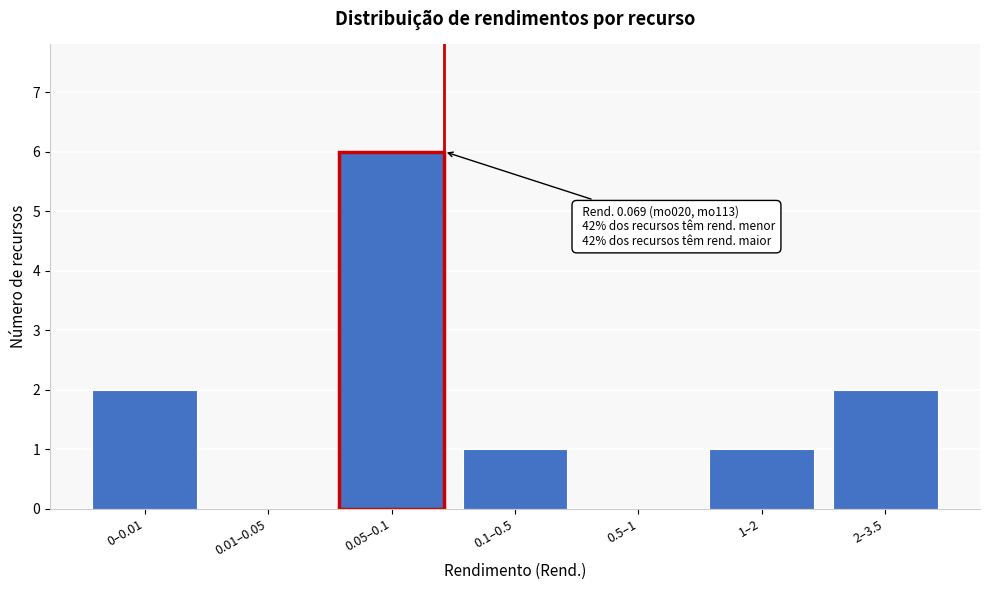

Reading left to right, list all the values displayed in this chart.

0–0.01=2	0.01–0.05=0	0.05–0.1=6	0.1–0.5=1	0.5–1=0	1–2=1	2–3.5=2